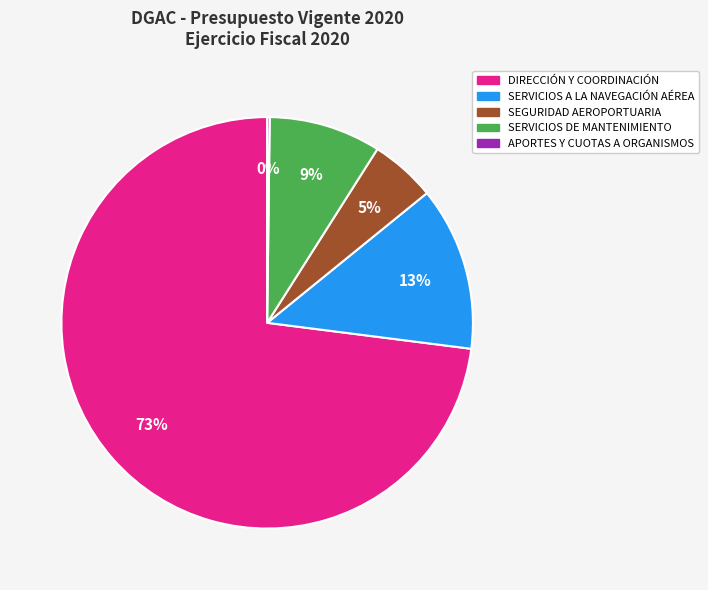

Which slice is the largest?

DIRECCIÓN Y COORDINACIÓN